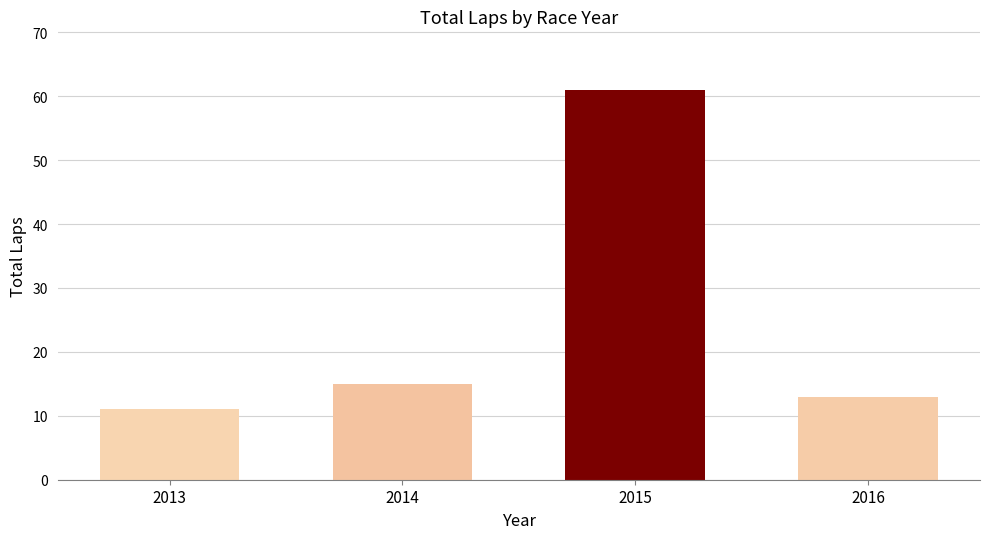

Are the bars grouped side by side (vs. stacked)?

No